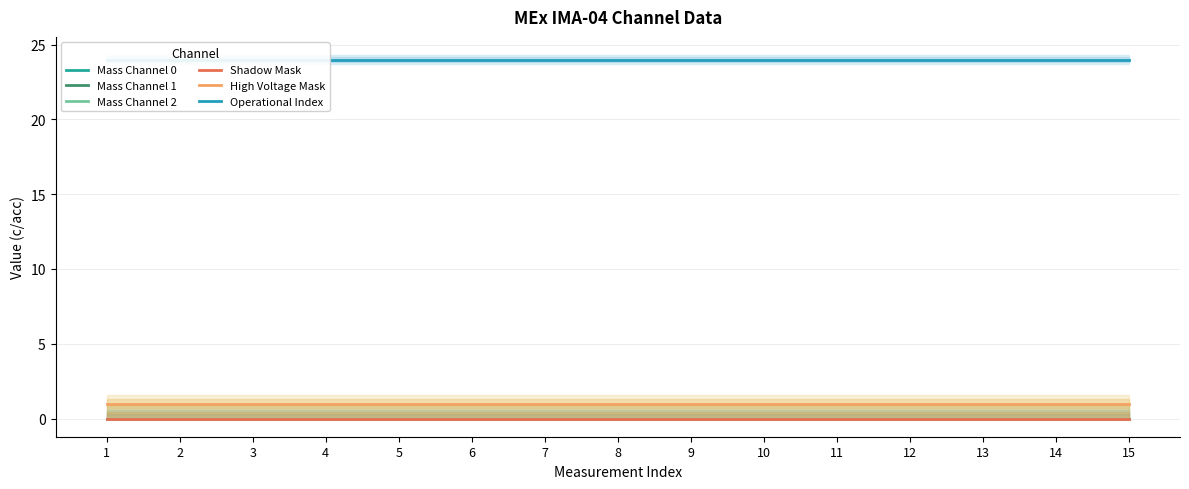

Between 5 and 12, which is larger?

5